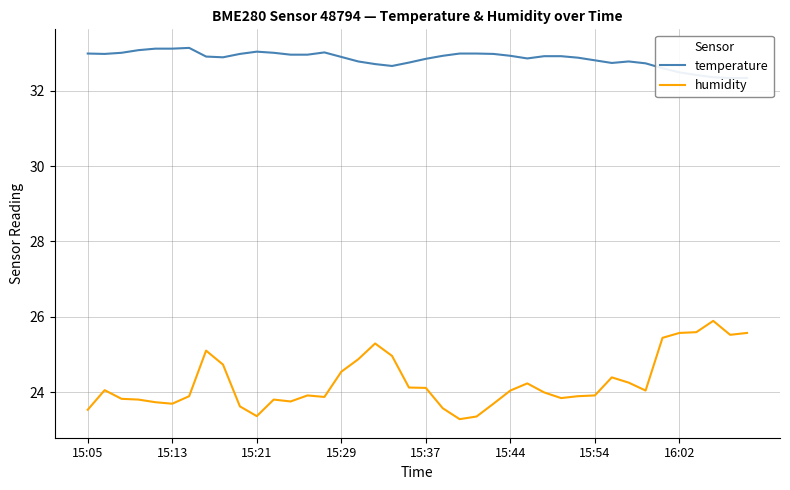

What is the difference between the maximum and minimum values in the humidity series?

2.6